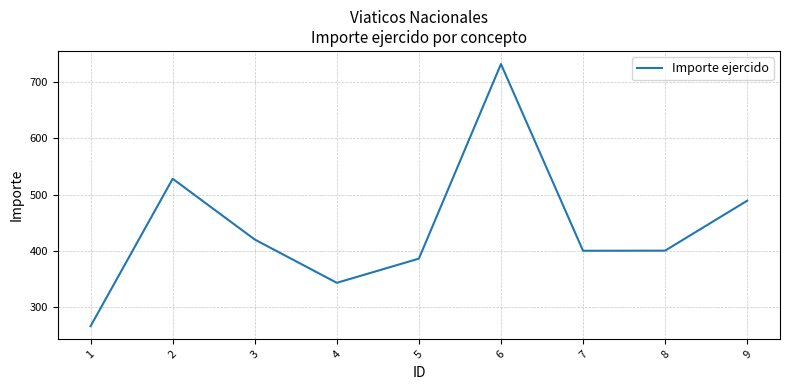

What is the ratio of the value at 8 to the value at 6?

0.5